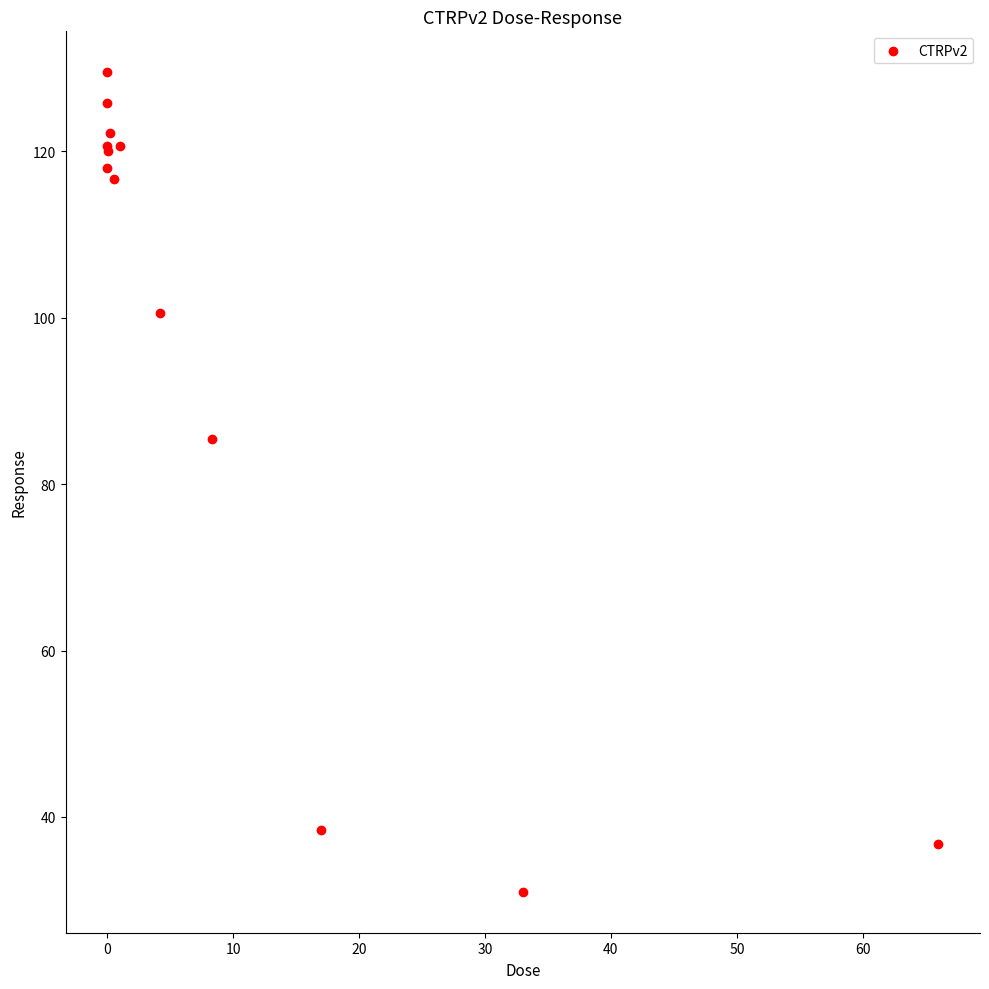

What Y value in the scatter plot is closest to 80?

85.4